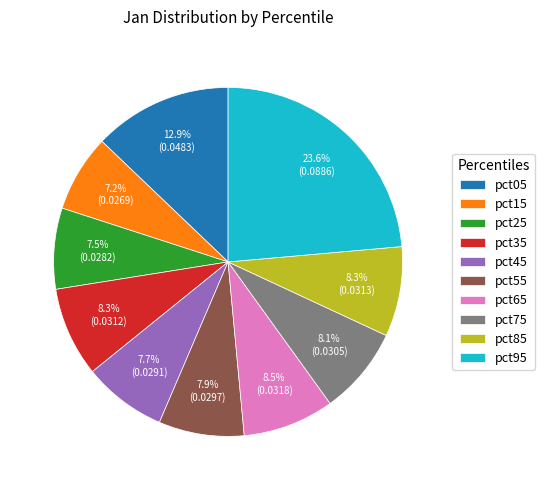

Is there a majority slice in this chart?

No